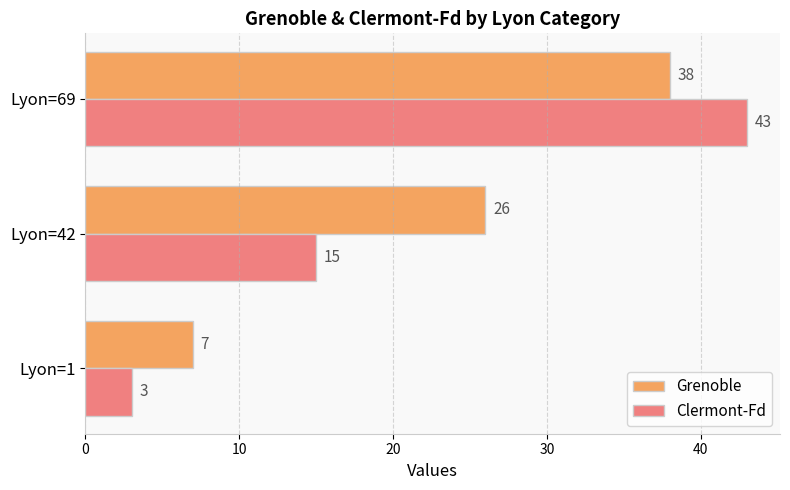

How many data points in Clermont-Fd are less than 15?

1